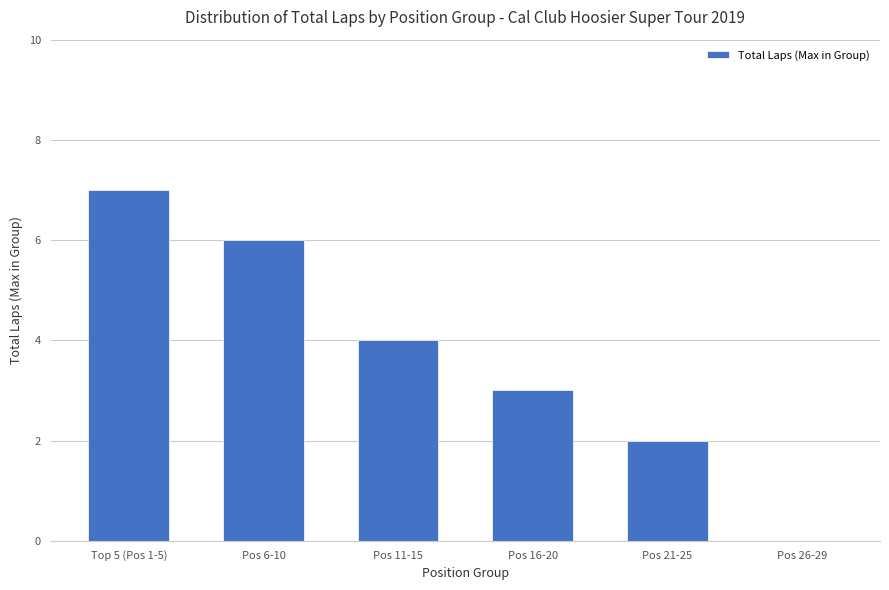

At which category does the chart reach its peak across all series?

Top 5 (Pos 1-5)